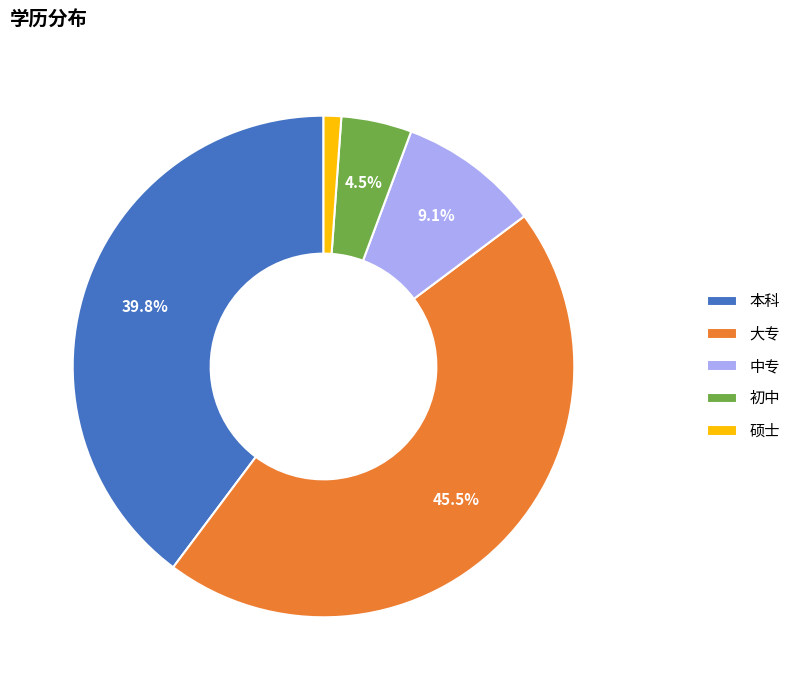

Combined, do 中专 and 本科 account for over 50%?

No